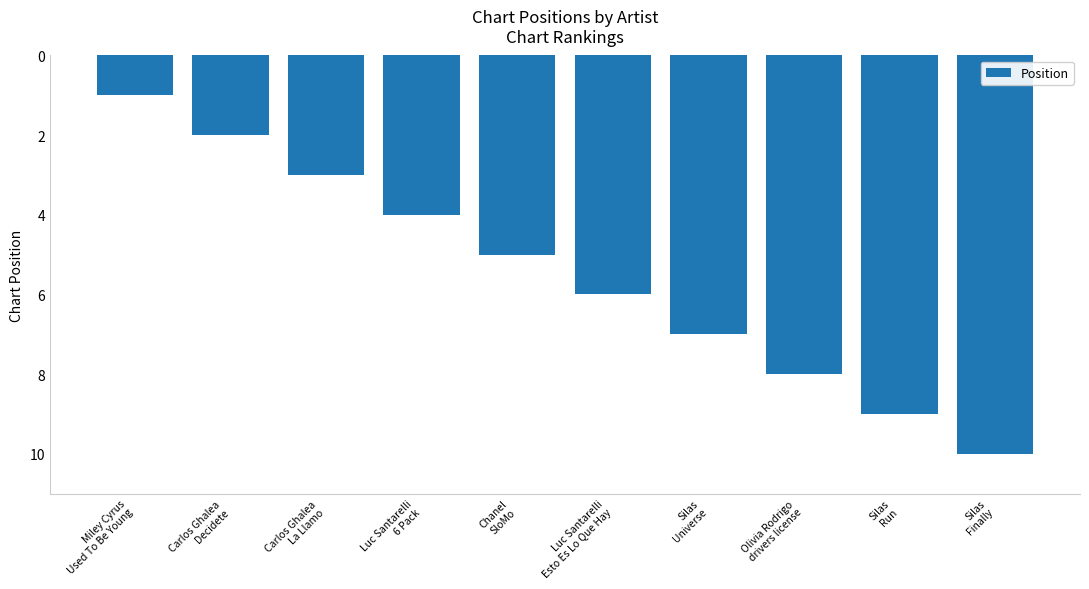

At which label is the value closest to 5?

Chanel
SloMo